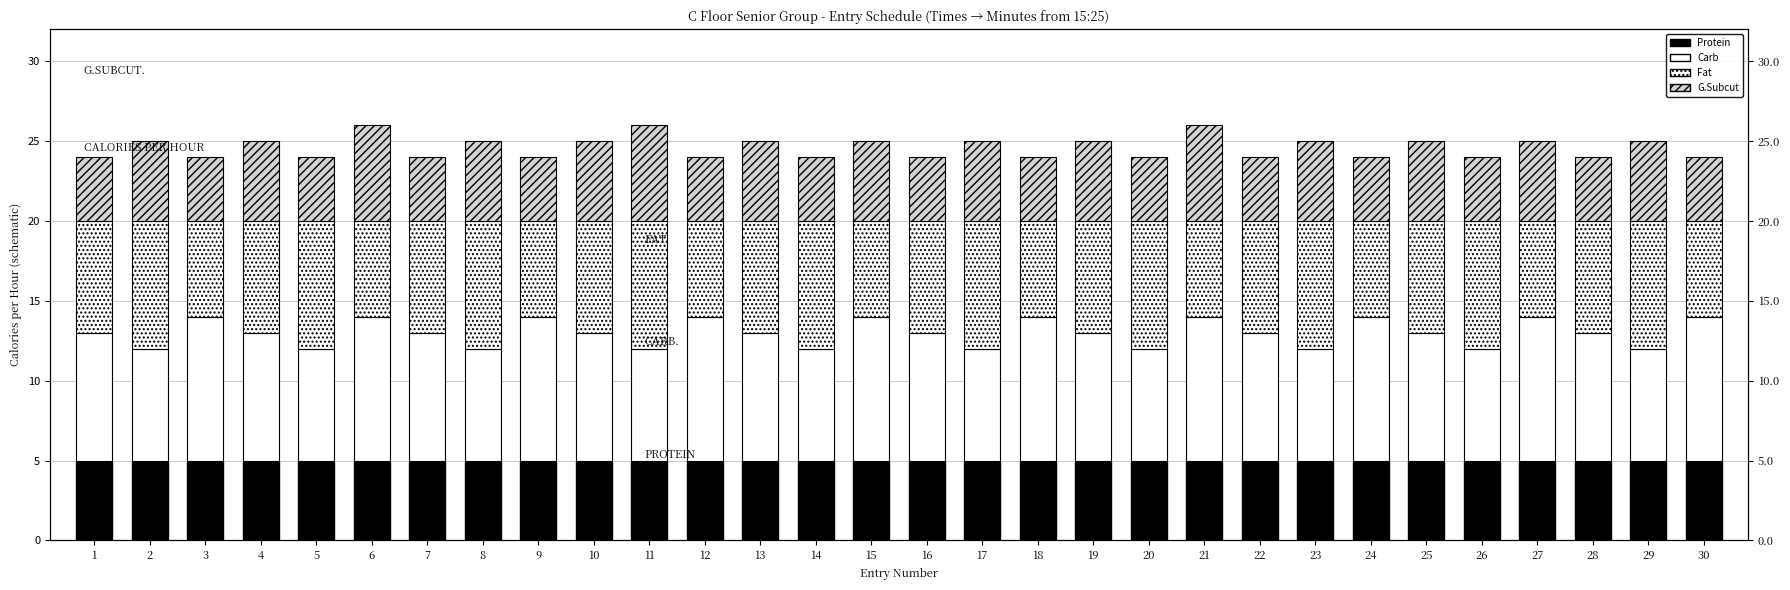

What is the difference between the maximum and minimum values in the Carb series?

2